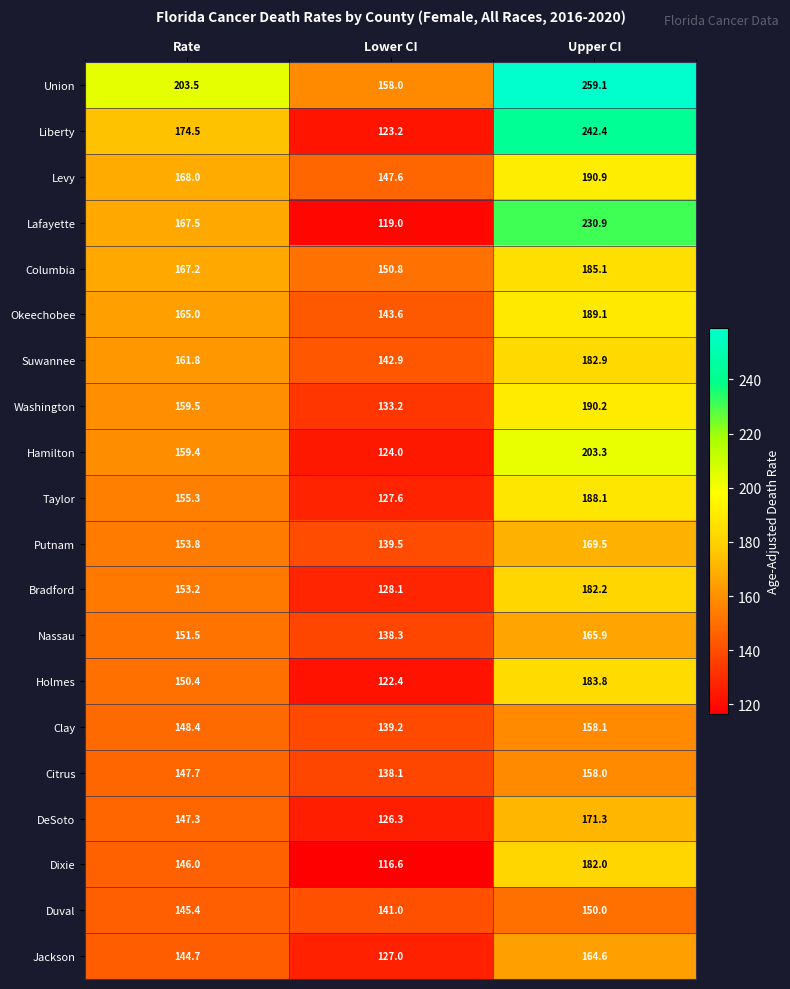

What is the smallest value displayed?

116.6